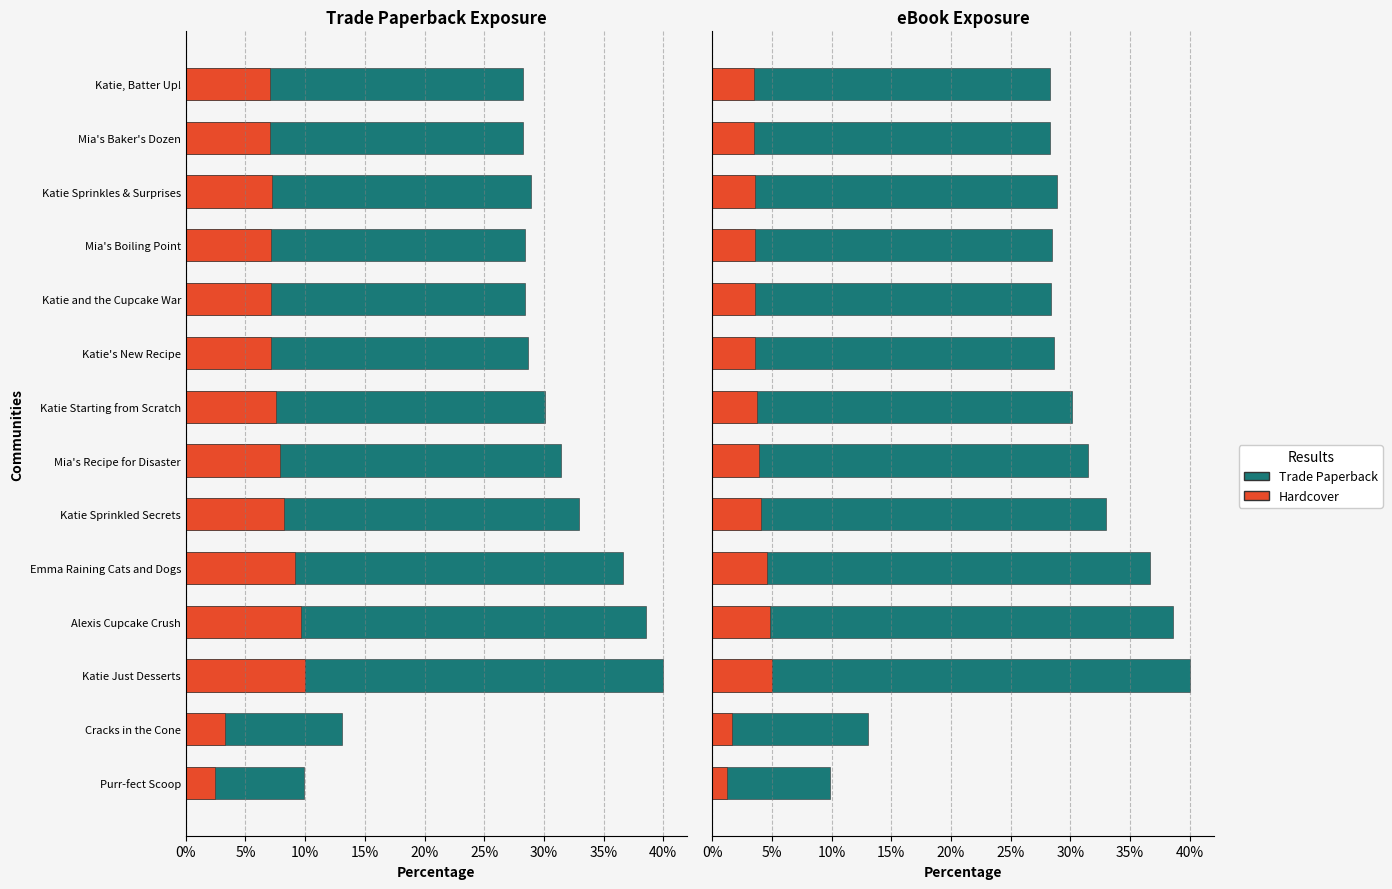

Is it true that Trade Paperback equals 15.9 at Emma Raining Cats and Dogs?

False